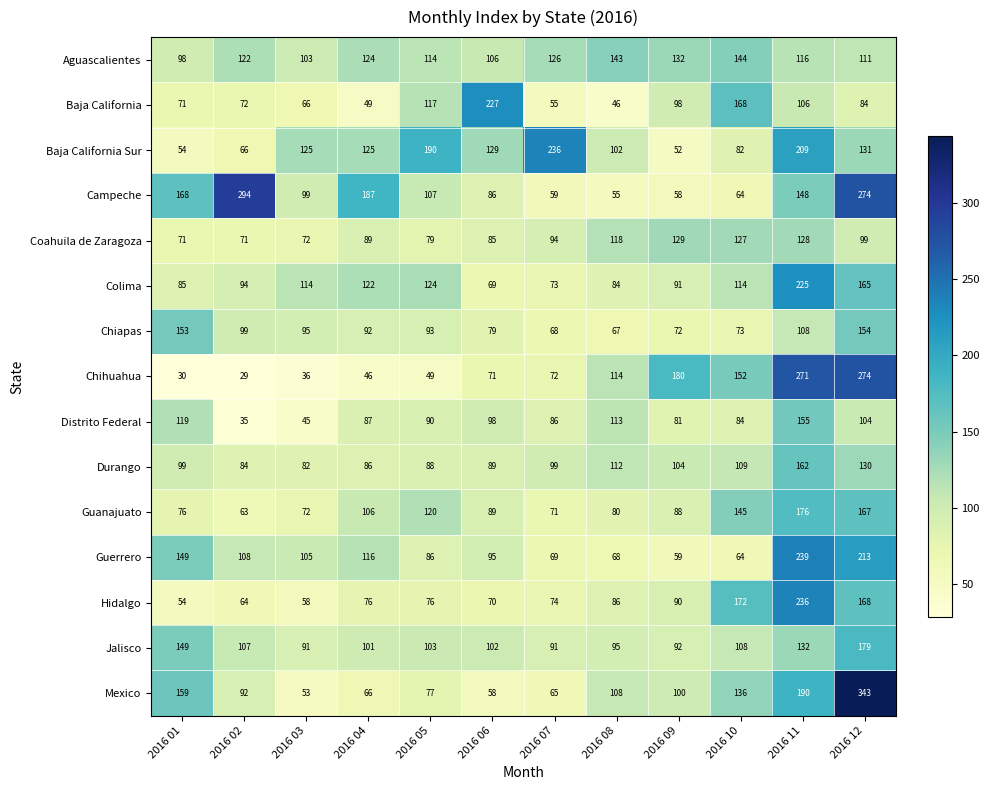

Rank the categories by Mexico value from lowest to highest.

2016 03, 2016 06, 2016 07, 2016 04, 2016 05, 2016 02, 2016 09, 2016 08, 2016 10, 2016 01, 2016 11, 2016 12